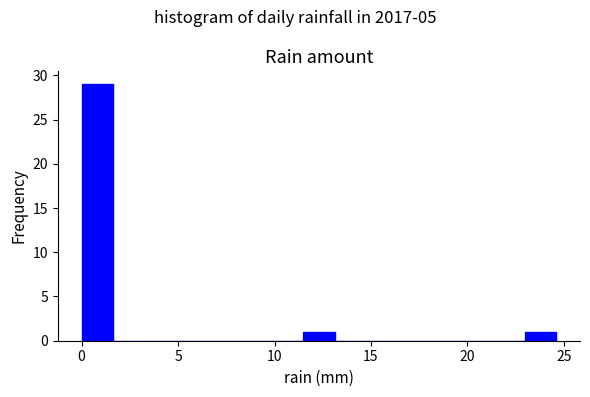

Read against the x-axis, roughly where is the centre of the tallest bar?

1.0